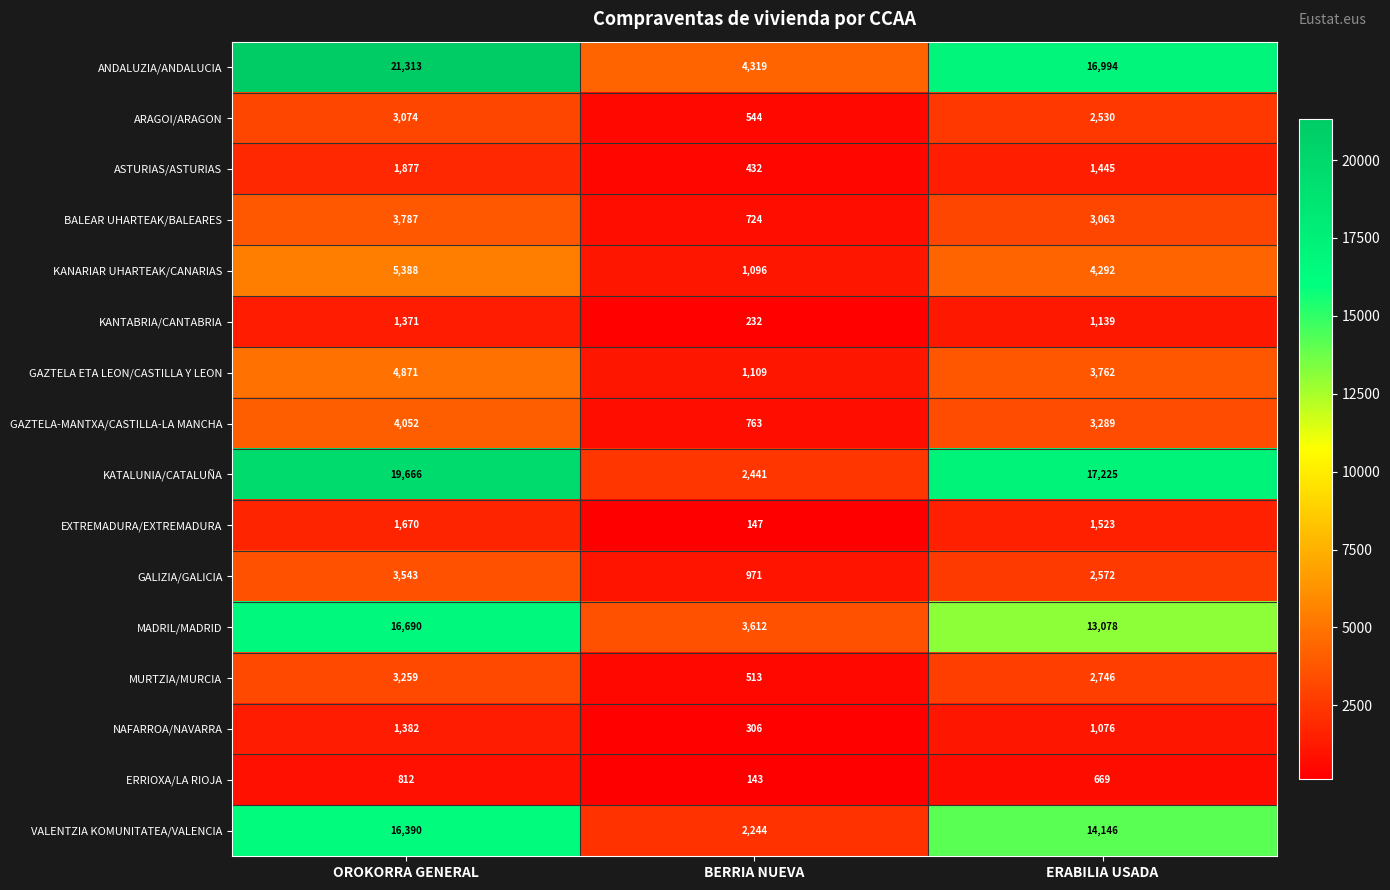

What is the sum of the GAZTELA ETA LEON/CASTILLA Y LEON values at BERRIA NUEVA and ERABILIA USADA?

4871